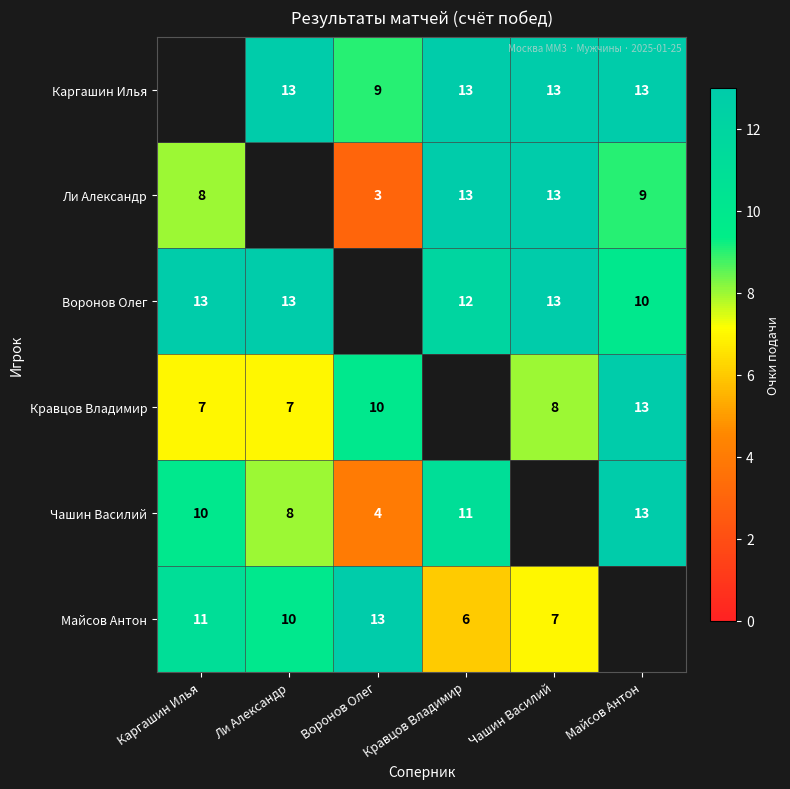

The value of Чашин Василий at Кравцов Владимир is 5. True or false?

False